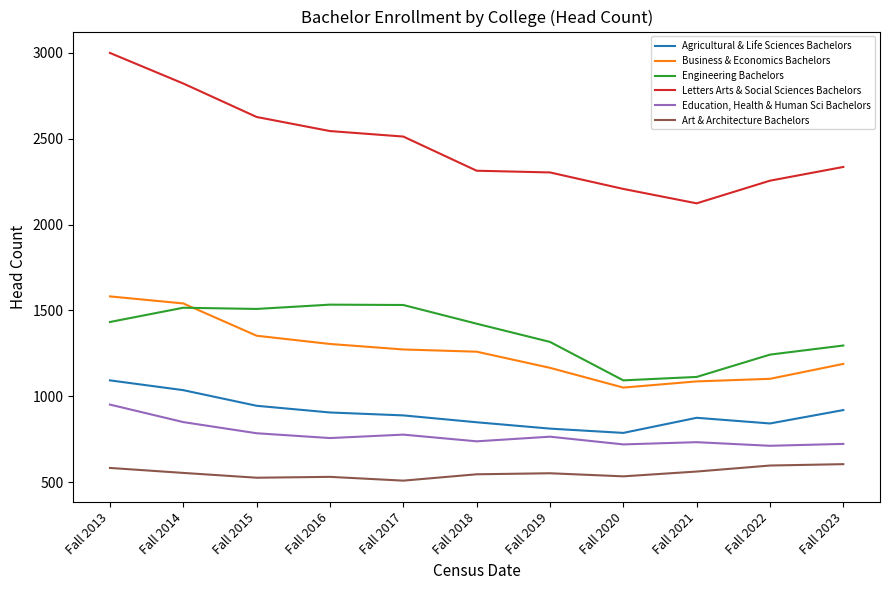

The Education, Health & Human Sci Bachelors series shows 850 at Fall 2014. True or false?

True